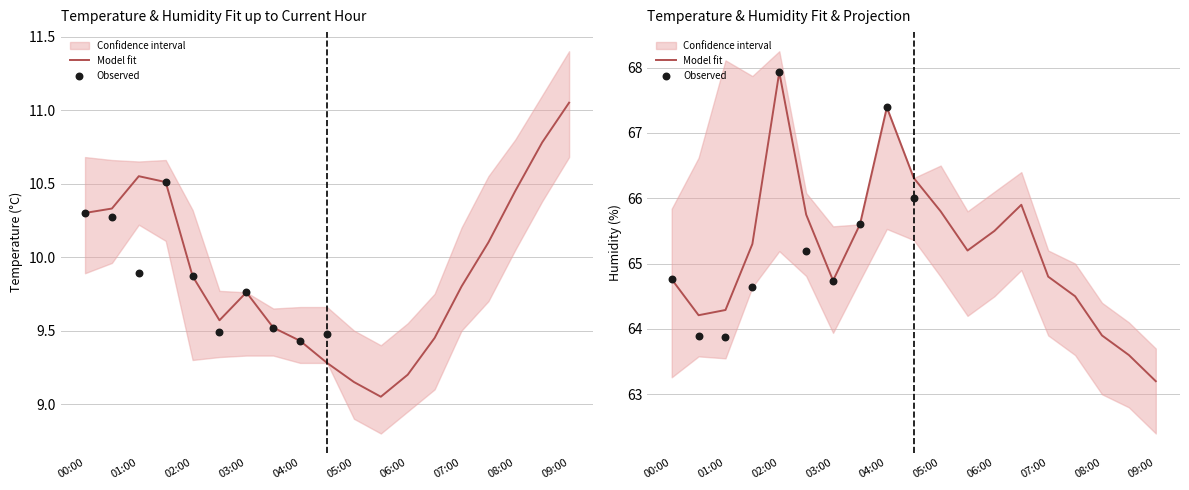

At which category is the sum across all series the highest?

02:00